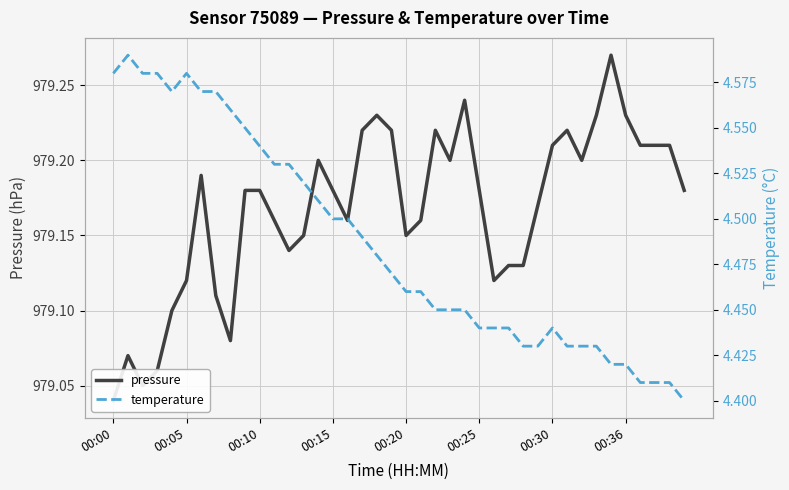

At which label is temperature closest to 4?

39